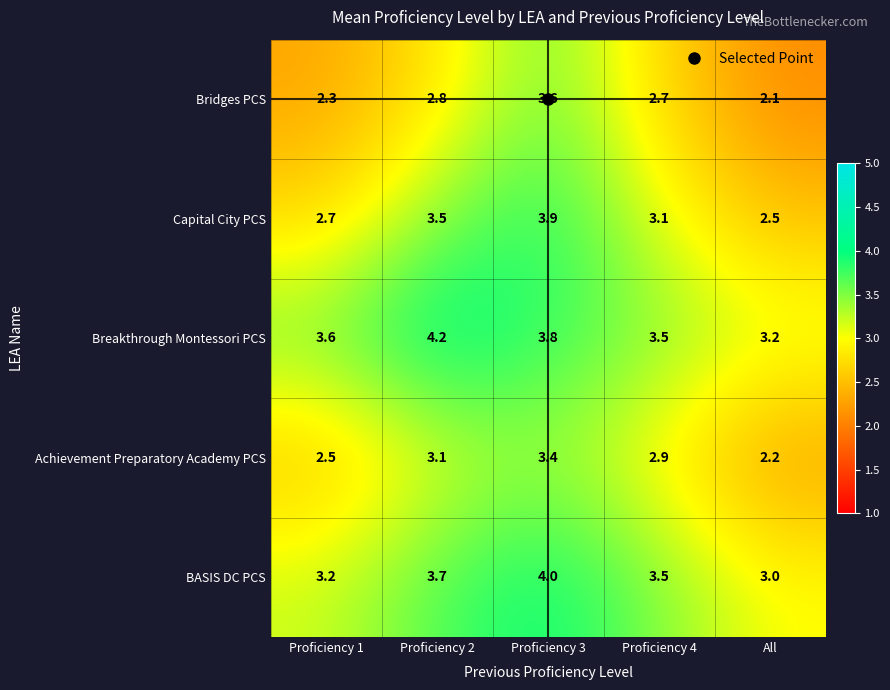

What is the difference between the Bridges PCS values at Proficiency 1 and Proficiency 3?

1.3